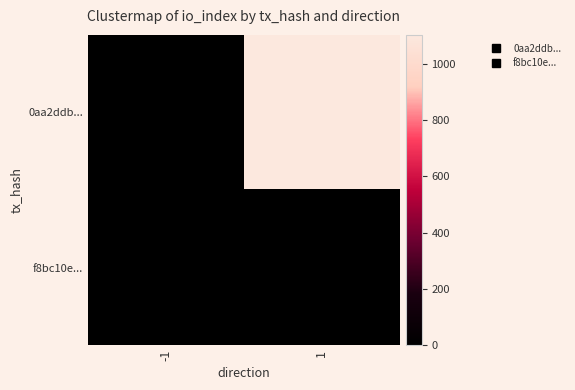

Which category has the lowest value across all series?

-1